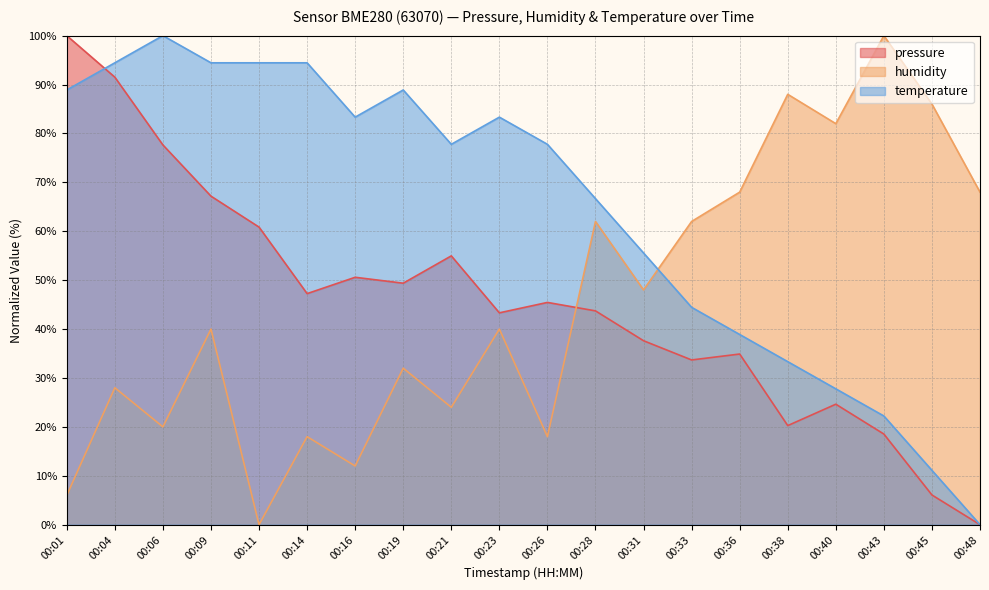

What is the difference between the highest and lowest values at 00:26?

59.8